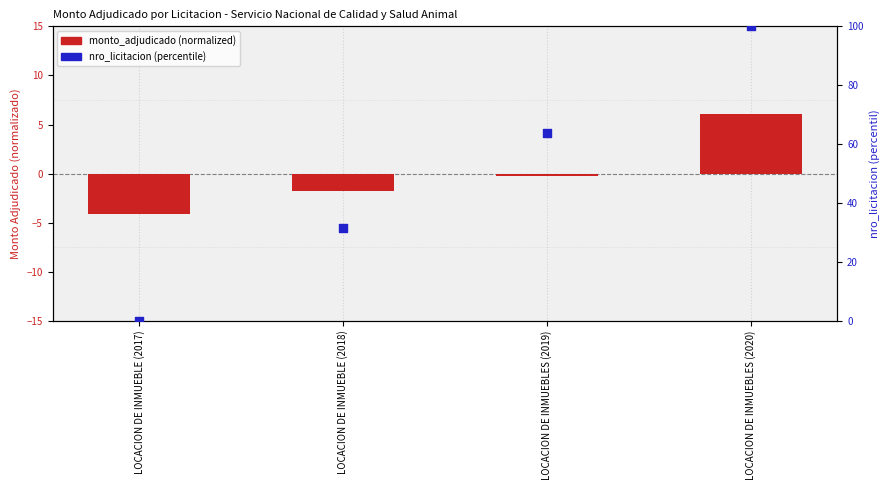

Which series has the largest Y range (max minus min)?

nro_licitacion (percentile)